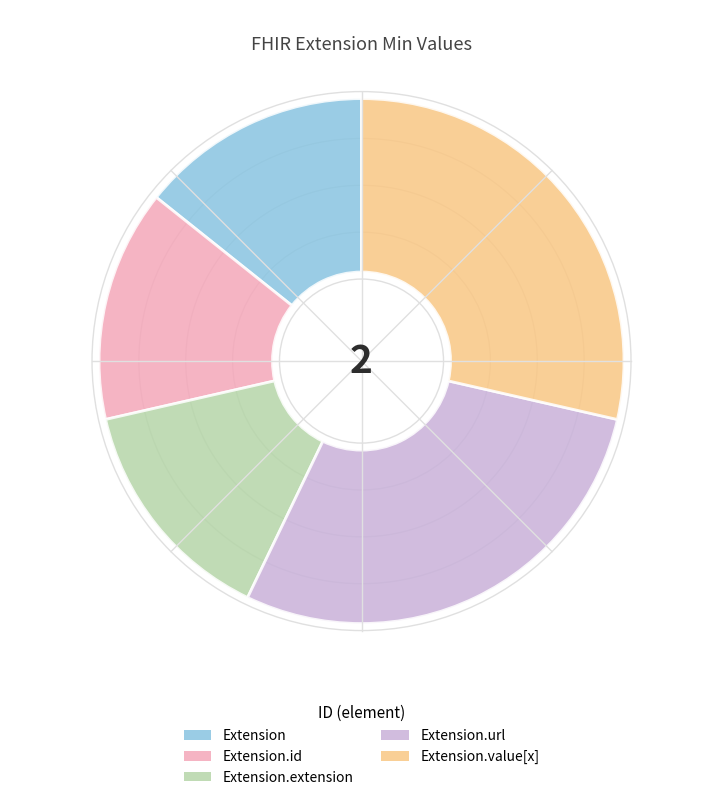

Does Extension.url account for over 50% of the chart?

No